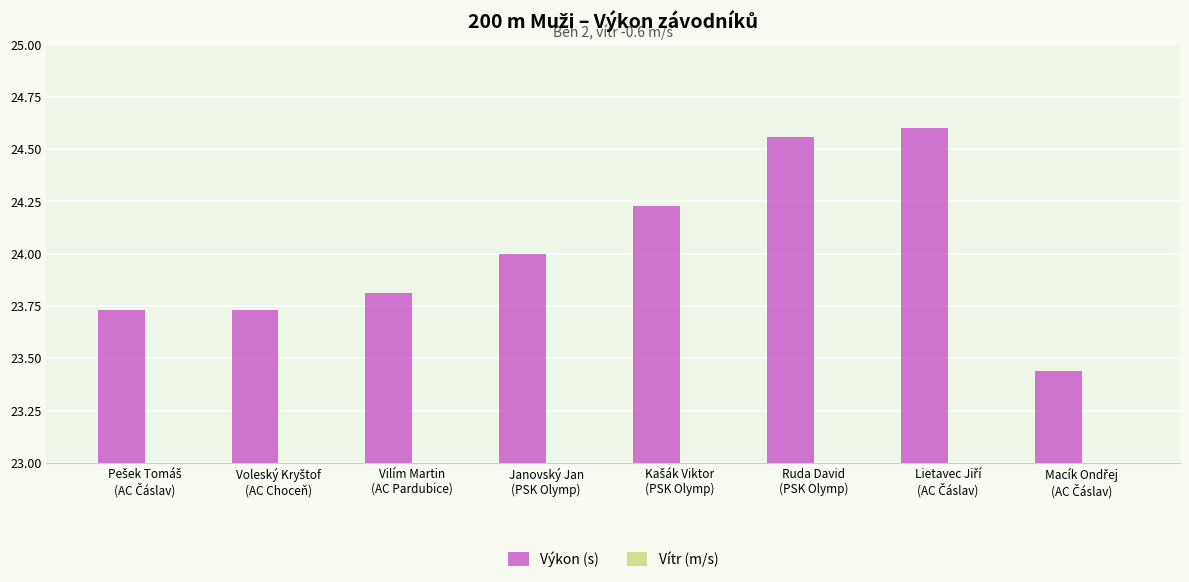

Rank the series by their maximum value, from lowest to highest.

Vítr (m/s), Výkon (s)